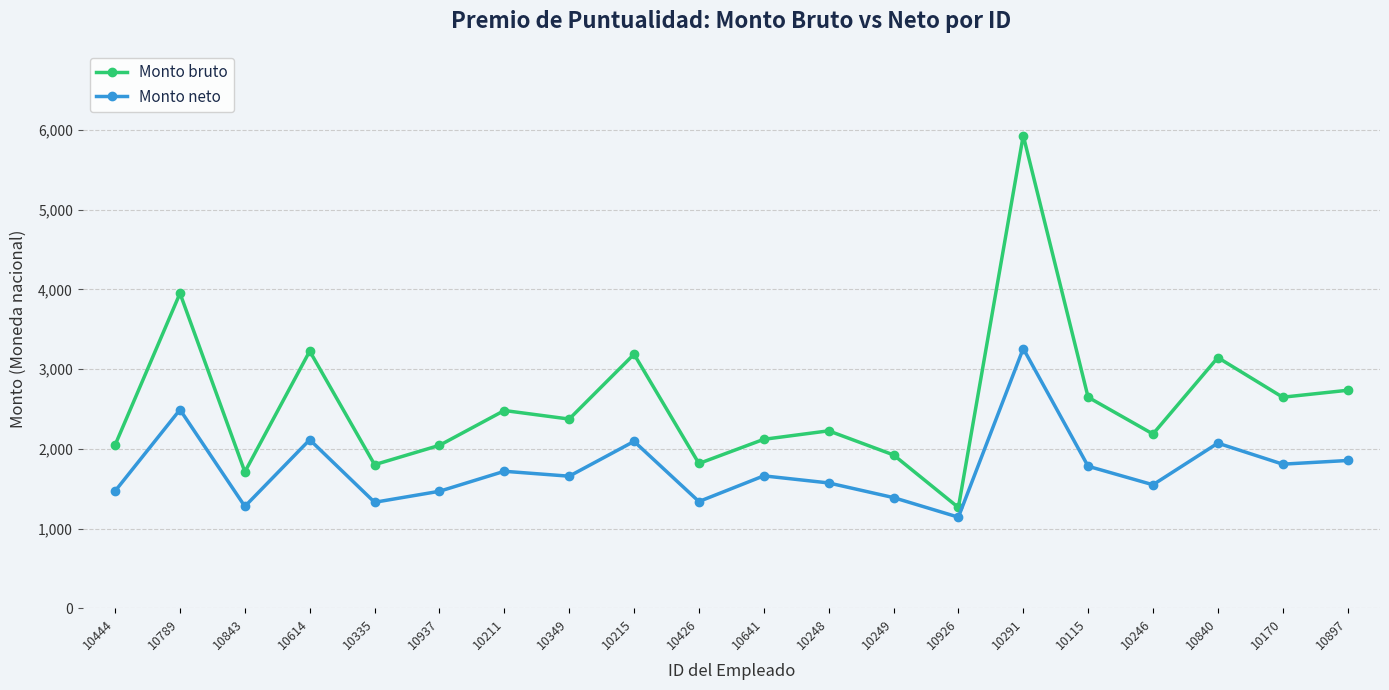

At which category does the chart reach its minimum across all series?

10926